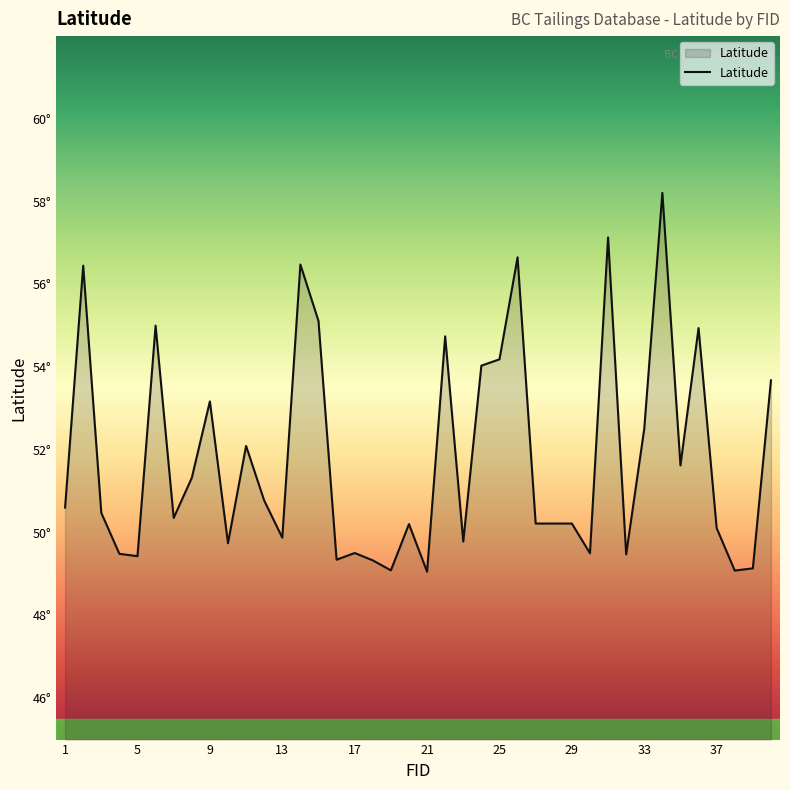

Does the chart display data point markers on the line(s)?

No